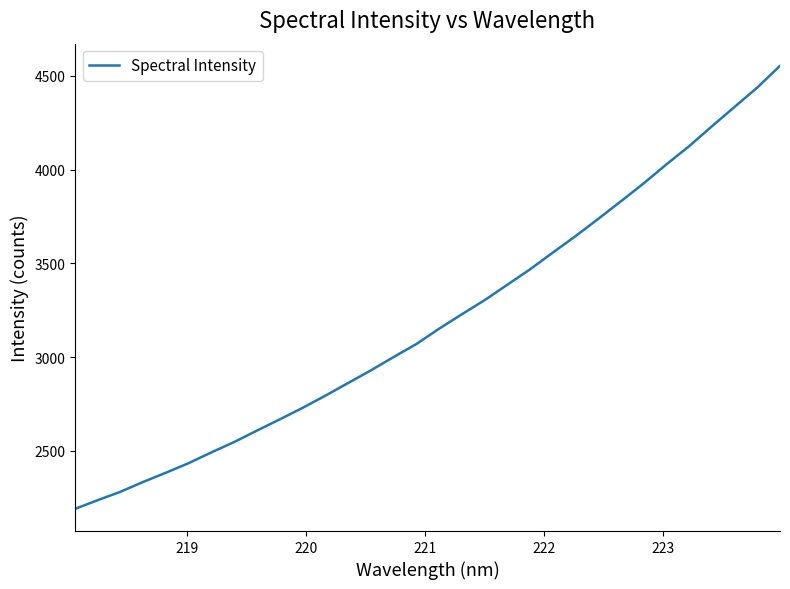

What is the difference between the maximum and minimum values?

2363.8